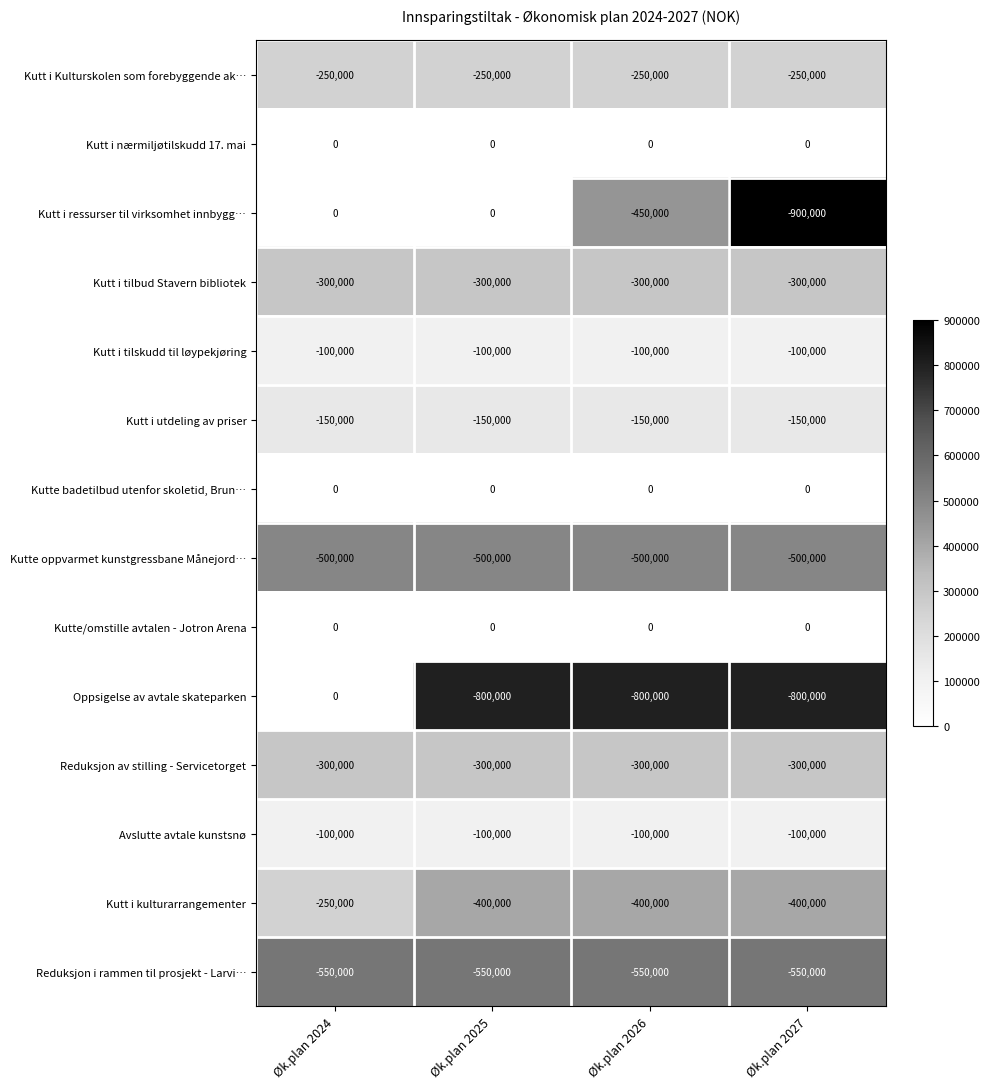

The Avslutte avtale kunstsnø series shows -100000 at Øk.plan 2025. True or false?

True